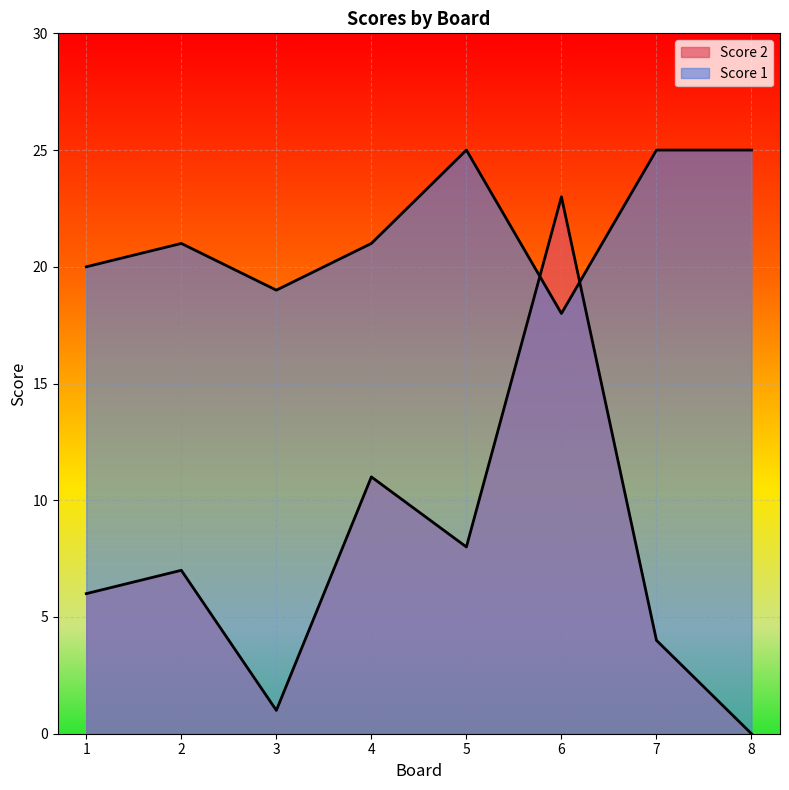

What is the difference between the maximum and minimum values in the Score 1 series?

7